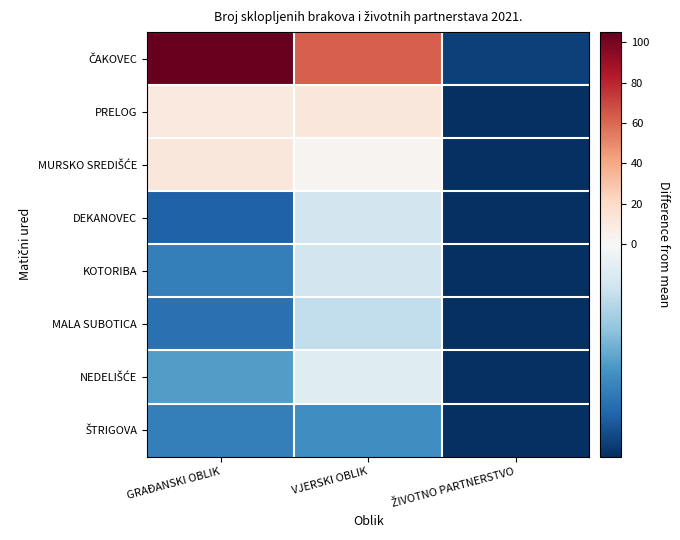

At how many categories does at least one series exceed 26?

2